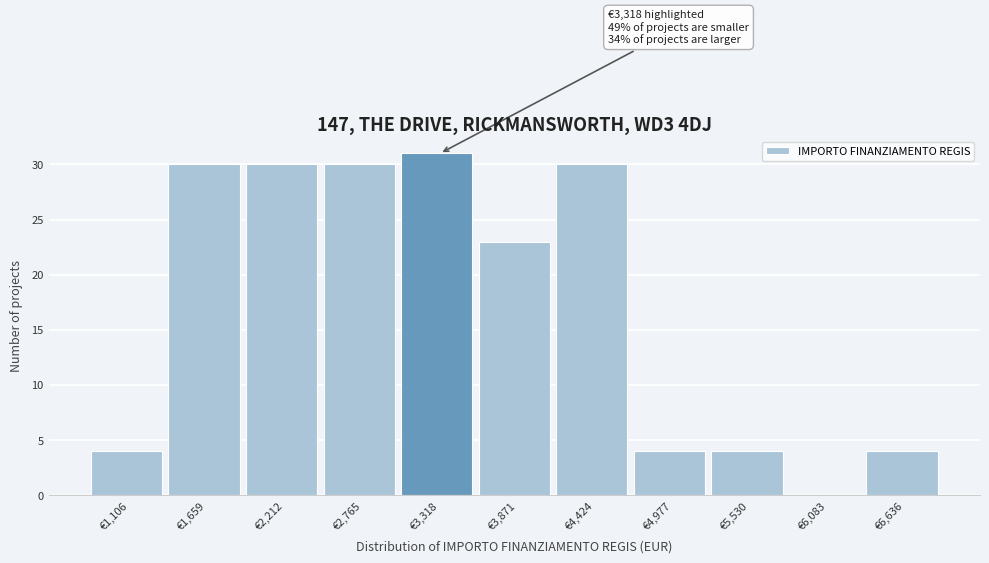

Reading right to left, extract all data points from this chart.

€6,636=4	€6,083=0	€5,530=4	€4,977=4	€4,424=30	€3,871=23	€3,318=31	€2,765=30	€2,212=30	€1,659=30	€1,106=4